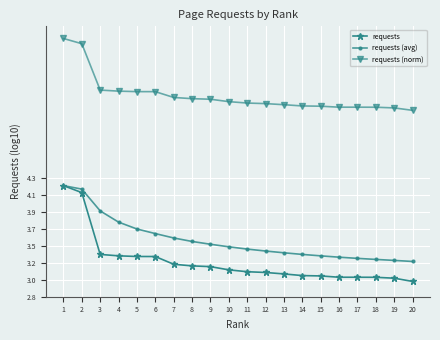

Which has a higher value, 13 or 12?

12